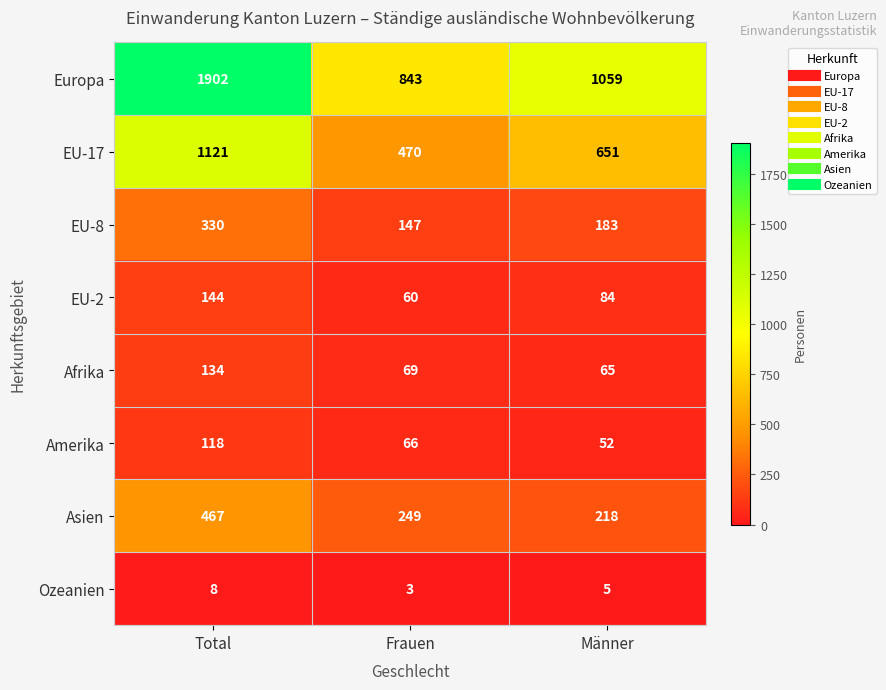

Which series has the largest total across all categories?

Europa